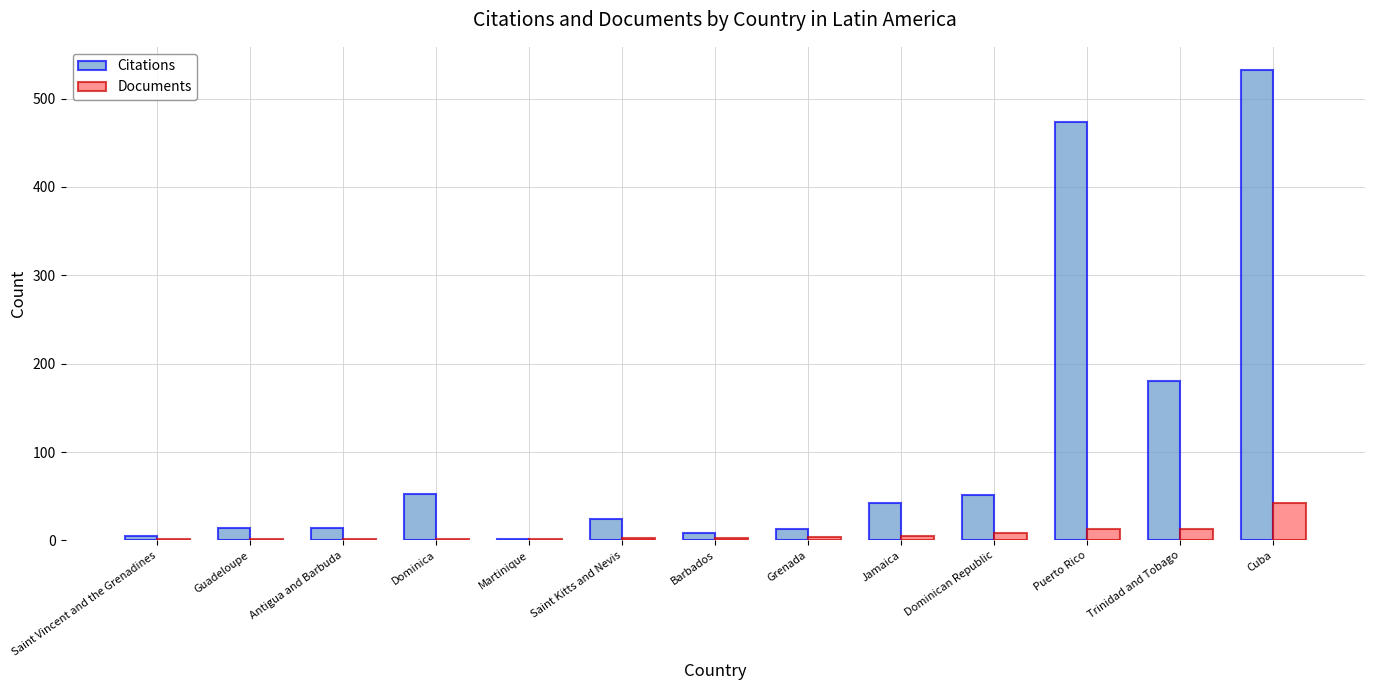

What is the total value across all series at Jamaica?

47